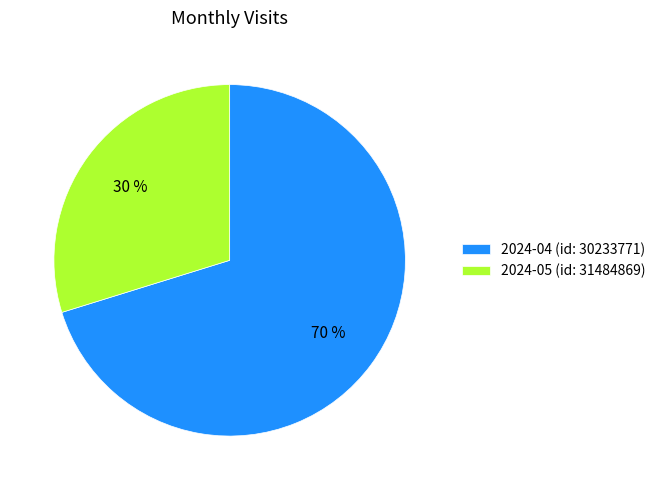

True or false: 2024-04 (id: 30233771) accounts for 70% of the total.

True